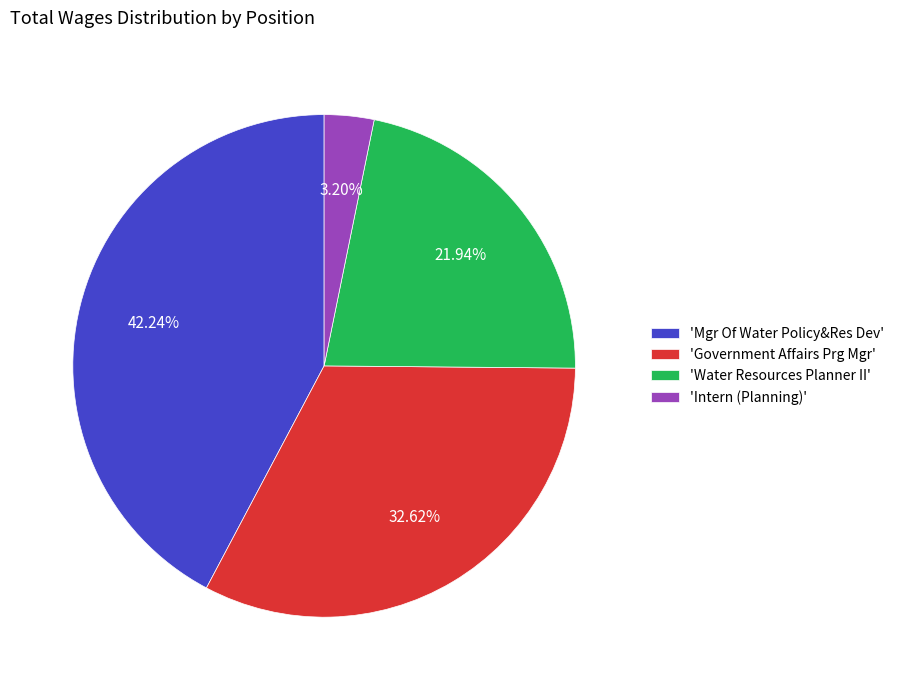

Between 'Mgr Of Water Policy&Res Dev' and 'Government Affairs Prg Mgr', which is larger?

'Mgr Of Water Policy&Res Dev'